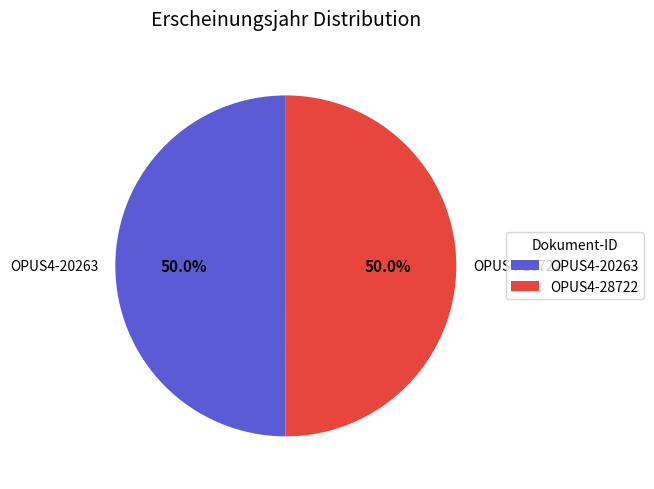

What portion of the pie excludes OPUS4-20263?

50.0%